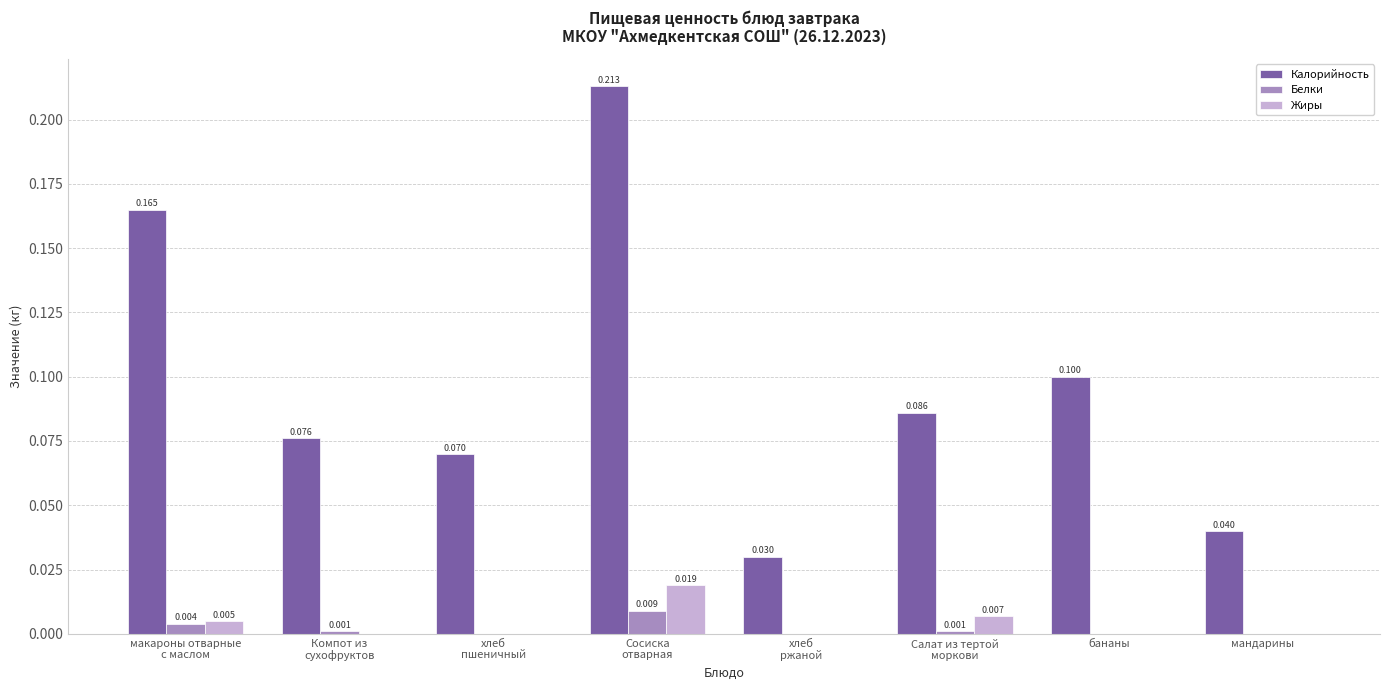

At which category is the sum across all series the highest?

Сосиска
отварная